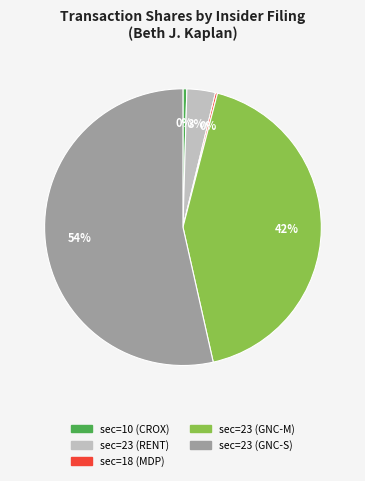

What is the ratio of the value at sec=23 (RENT) to the value at sec=23 (GNC-M)?

0.1